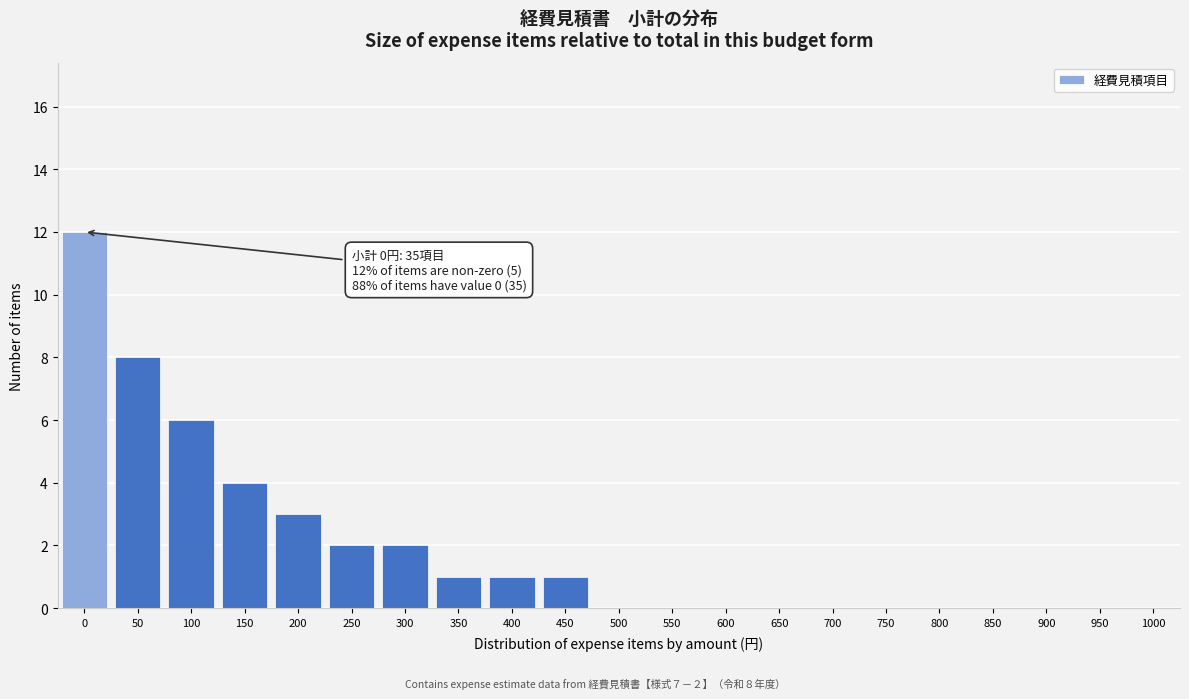

Reading left to right, extract all data points from this chart.

0=12	50=8	100=6	150=4	200=3	250=2	300=2	350=1	400=1	450=1	500=0	550=0	600=0	650=0	700=0	750=0	800=0	850=0	900=0	950=0	1000=0